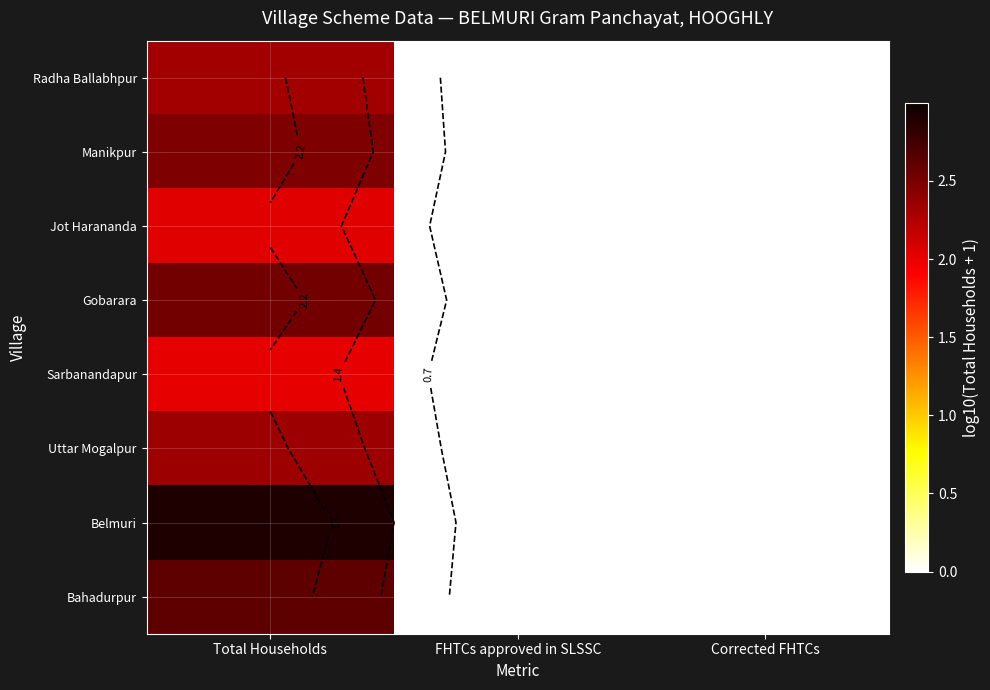

What is the maximum value shown in the chart?

2.9